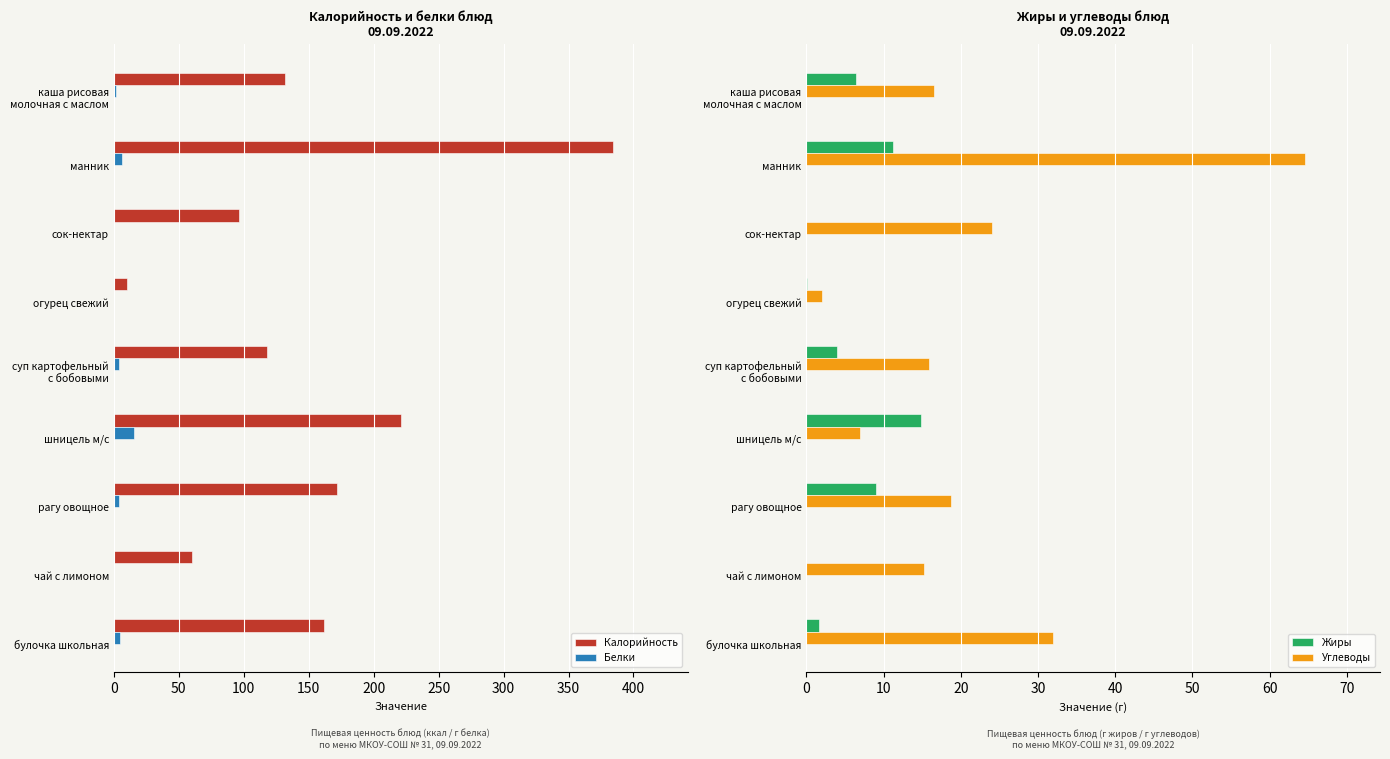

What is the difference between the second highest and minimum values in the Углеводы series?

29.9